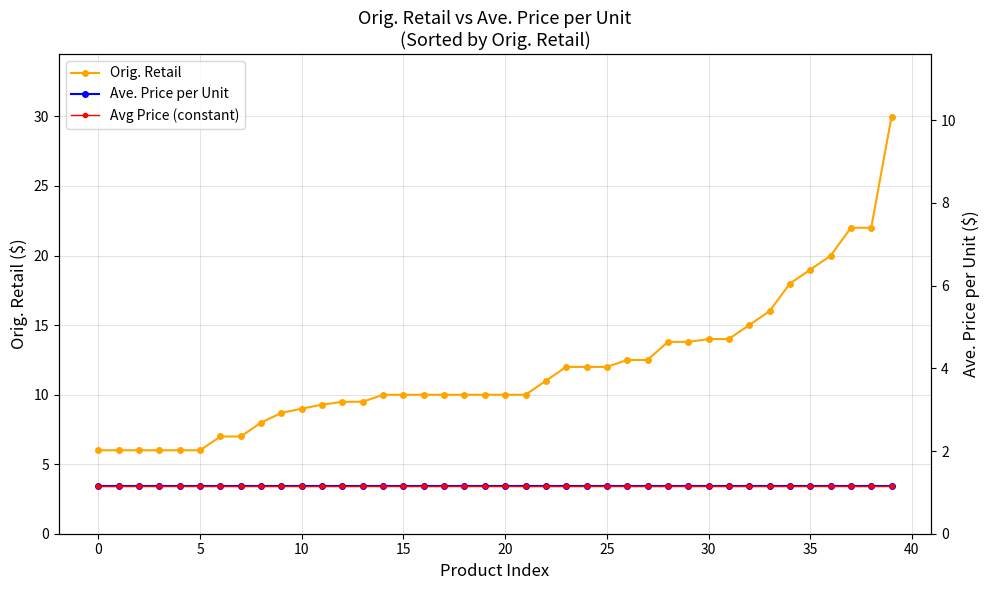

What is the highest value of the Orig. Retail series?

30.0